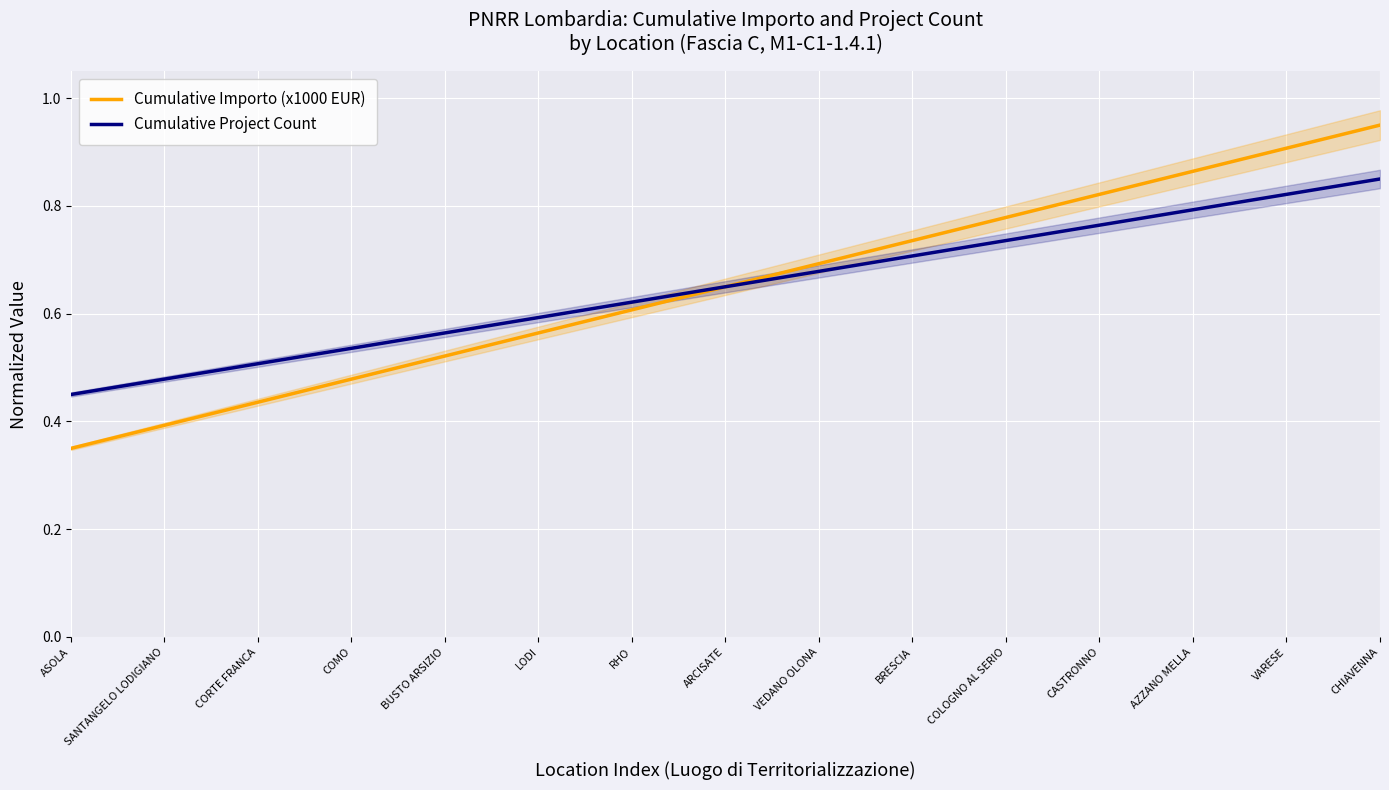

How many lines are shown in the chart?

2